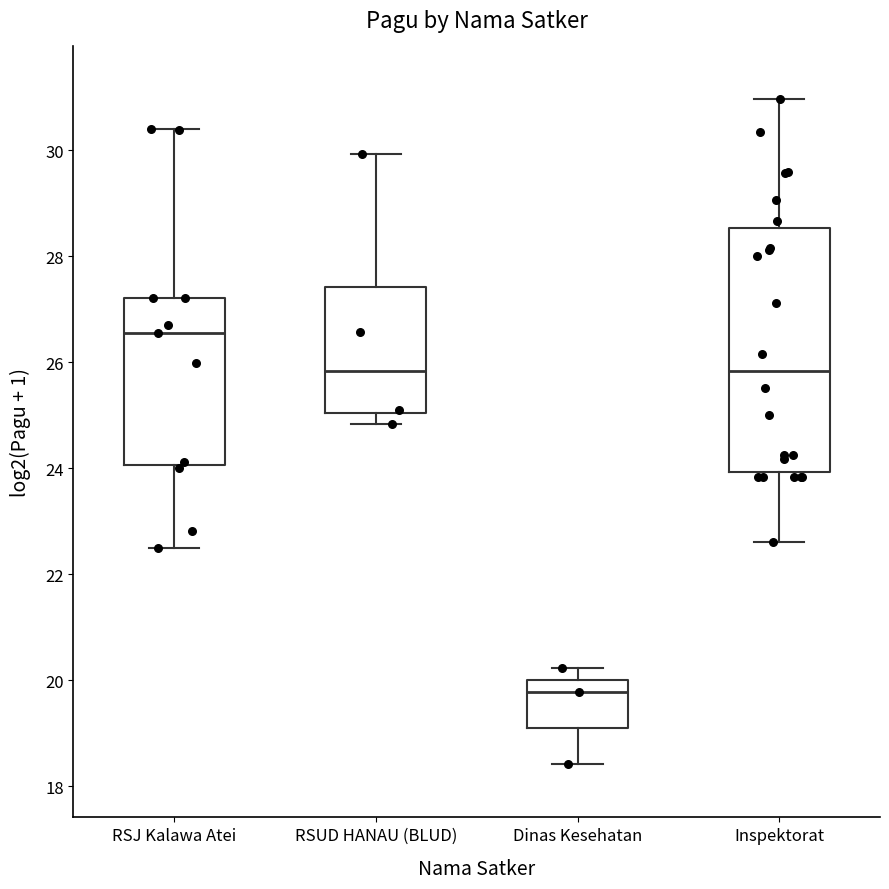

Reading left to right, transcribe this box plot: for each box, give where its median line is, the range the box spans, and where its two whiskers end, as read against the y-axis. The values are not printed on the chart, so give them approximately, as read against the axis.

RSJ Kalawa Atei: median 26.6, box 24.0 to 27.2, whiskers 22.4 to 30.4
RSUD HANAU (BLUD): median 25.8, box 25.0 to 27.4, whiskers 24.8 to 30.0
Dinas Kesehatan: median 19.8, box 19.0 to 20.0, whiskers 18.4 to 20.2
Inspektorat: median 25.8, box 24.0 to 28.6, whiskers 22.6 to 31.0